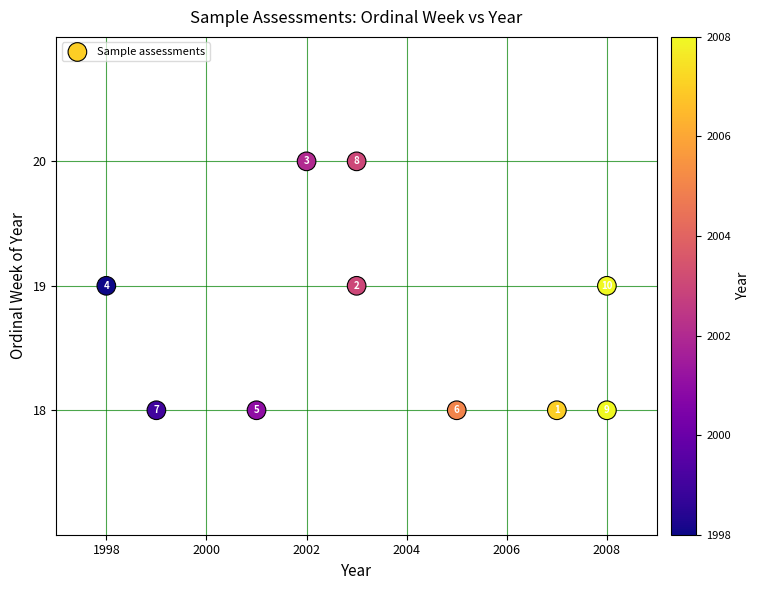

What Y value in the scatter plot is closest to 19?

19